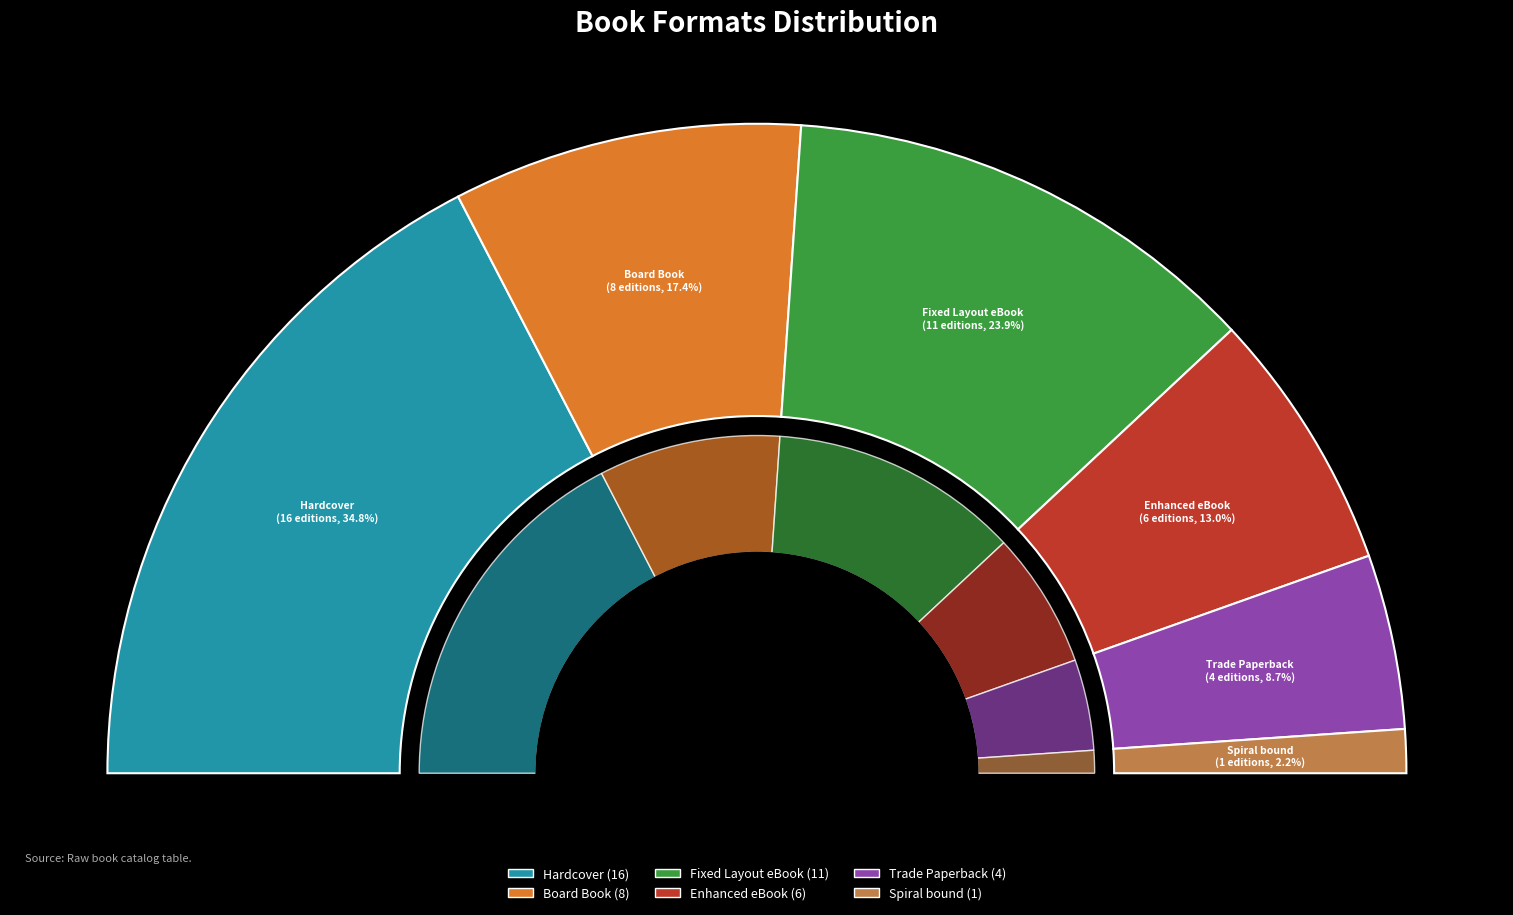

True or false: Board Book accounts for 30% of the total.

False